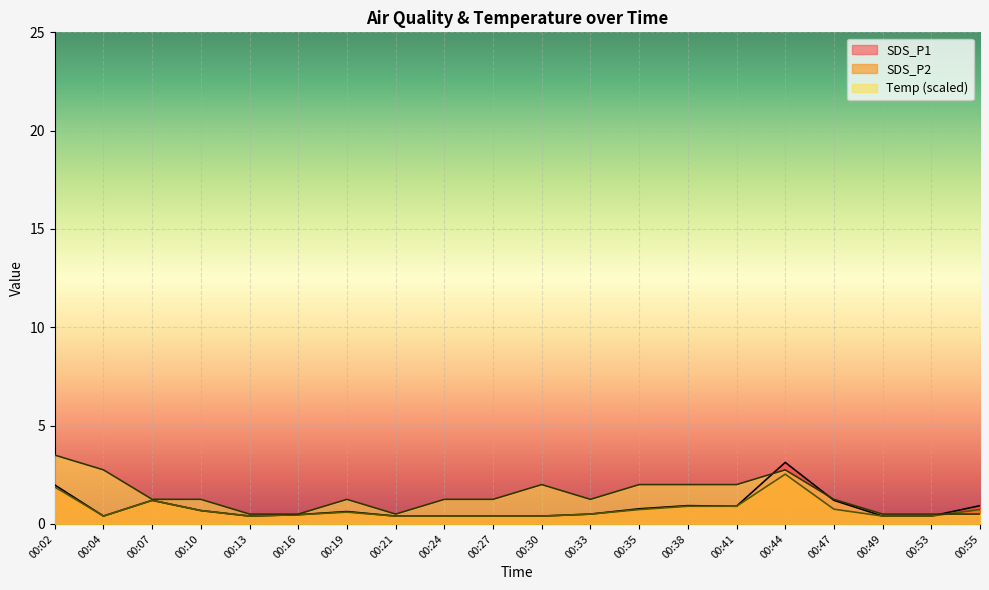

What are all the series names shown in the legend?

SDS_P1, SDS_P2, Temp (scaled)